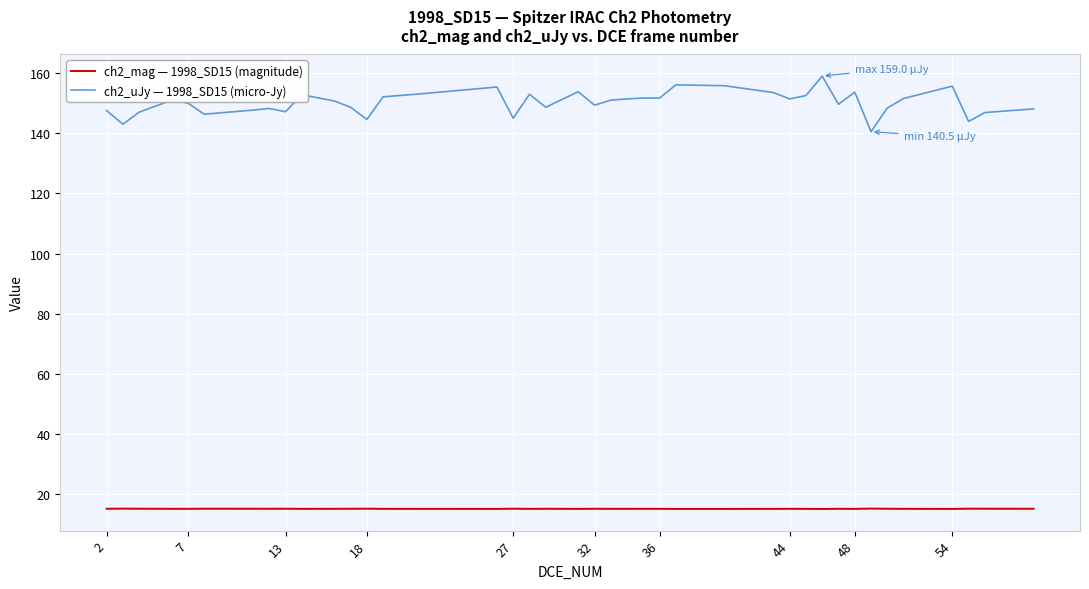

True or false: ch2_mag — 1998_SD15 (magnitude) and ch2_uJy — 1998_SD15 (micro-Jy) cross at least once.

False